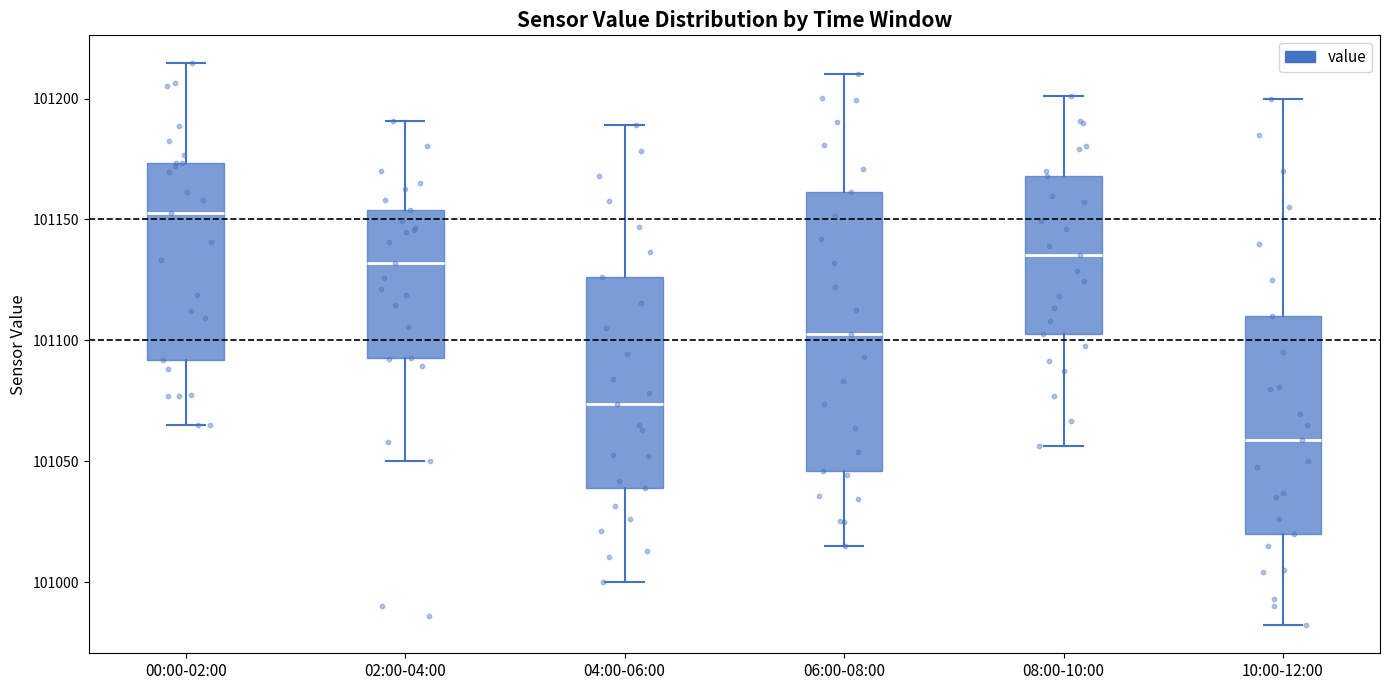

Reading left to right, read every box against the y-axis: the position of its median line, the range the box covers, and the ends of its whiskers. The values are not printed on the chart, so give them approximately, as read against the axis.

00:00-02:00: median 101155, box 101090 to 101175, whiskers 101065 to 101215
02:00-04:00: median 101130, box 101095 to 101155, whiskers 101050 to 101190
04:00-06:00: median 101075, box 101040 to 101125, whiskers 101000 to 101190
06:00-08:00: median 101105, box 101045 to 101160, whiskers 101015 to 101210
08:00-10:00: median 101135, box 101100 to 101170, whiskers 101055 to 101200
10:00-12:00: median 101060, box 101020 to 101110, whiskers 100980 to 101200